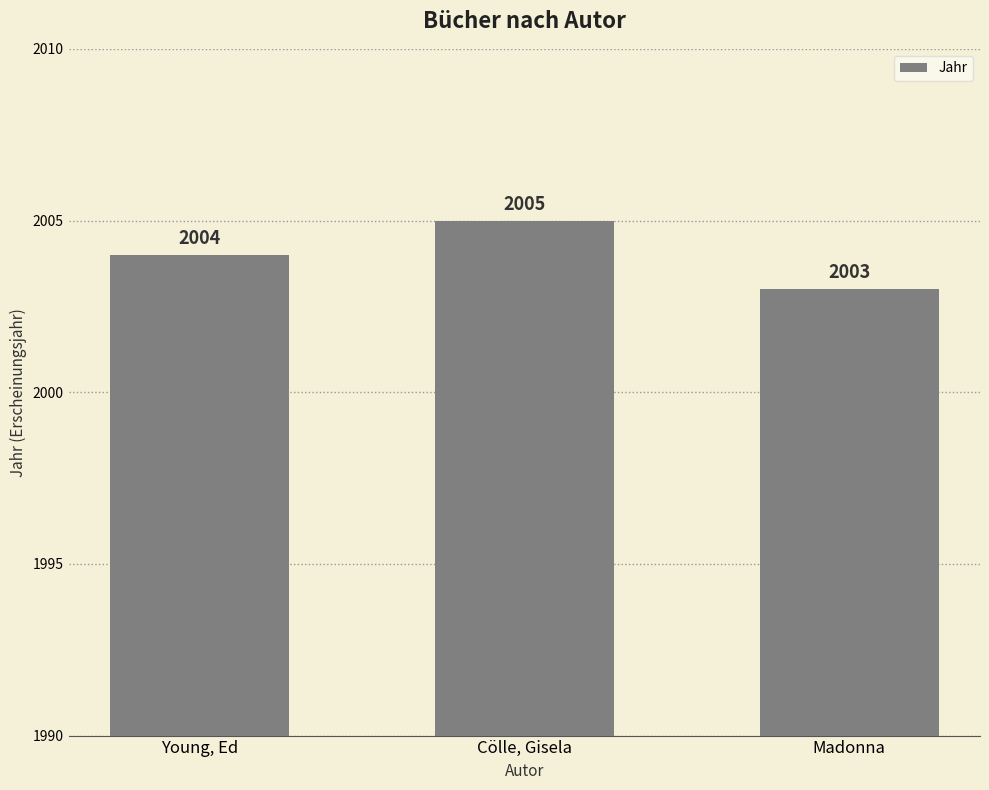

The chart shows a value of 2004 at Young, Ed. True or false?

True